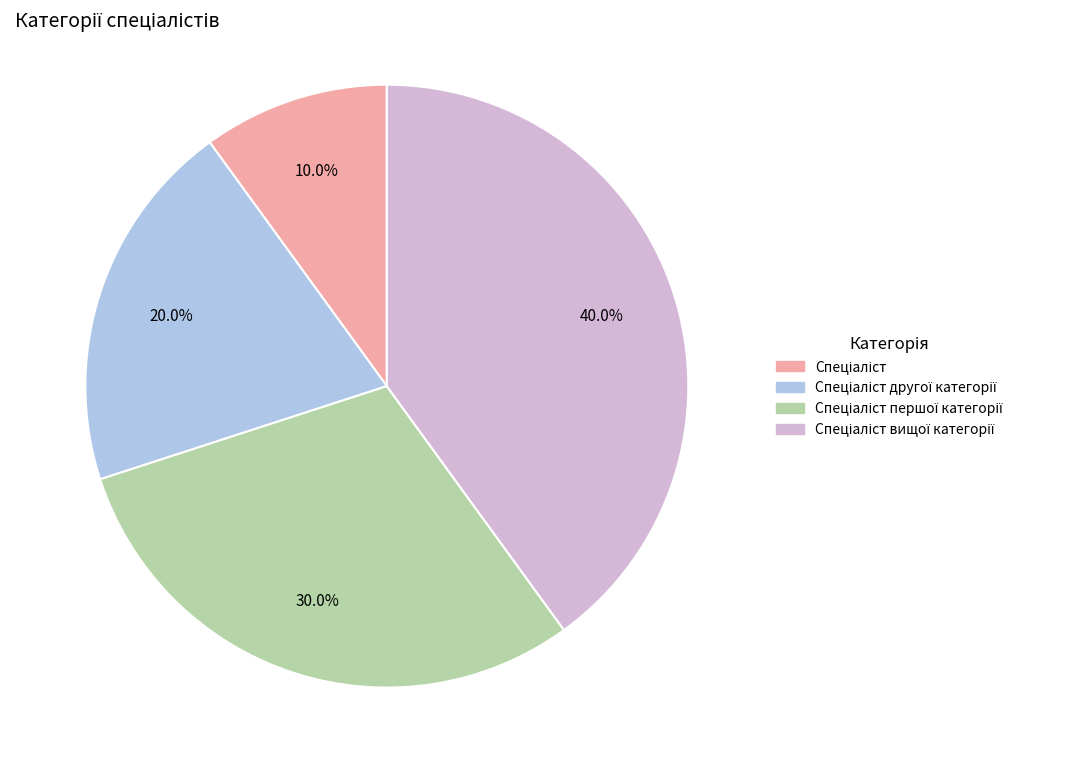

Is there any slice that represents more than half of the pie?

No